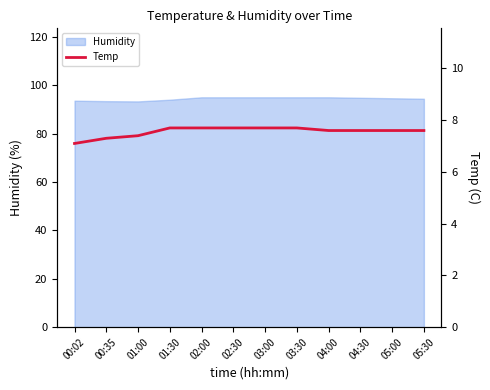

How many values are between 7 and 8?

12